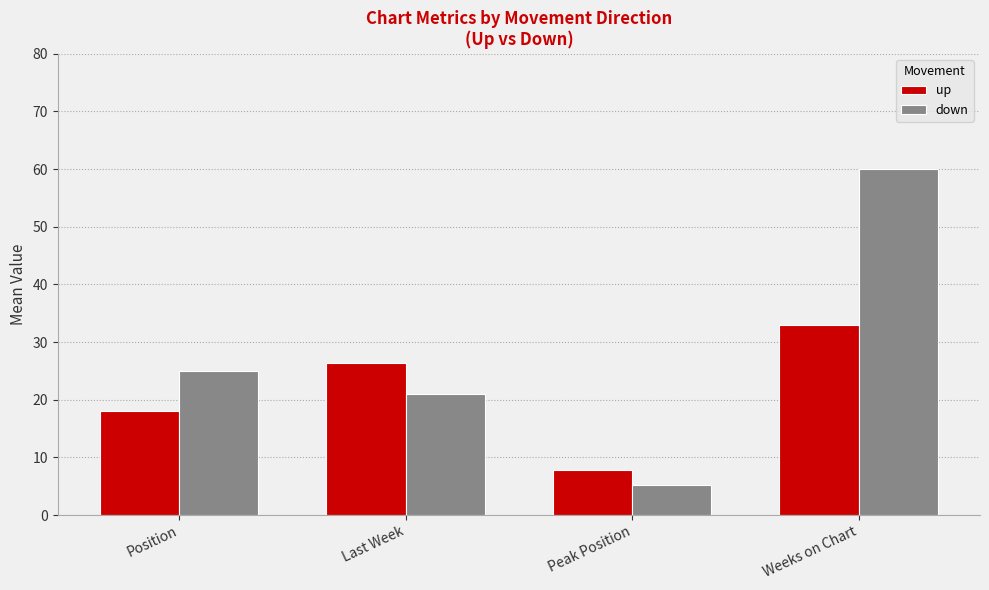

What is the sum of all down values?

111.2